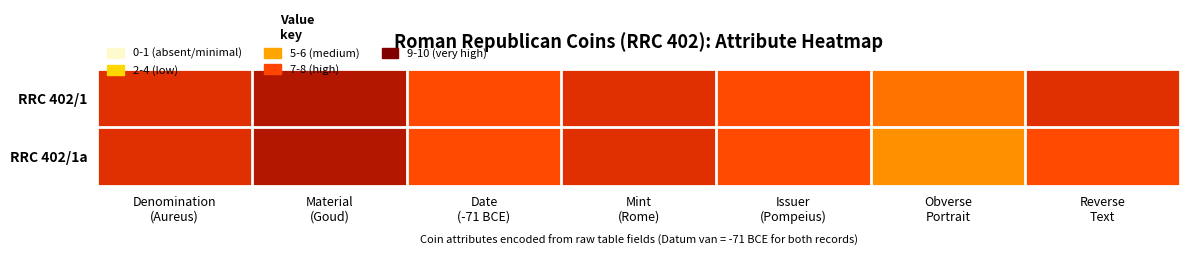

At Denomination (Aureus), list the series in order from smallest to largest.

RRC 402/1, RRC 402/1a